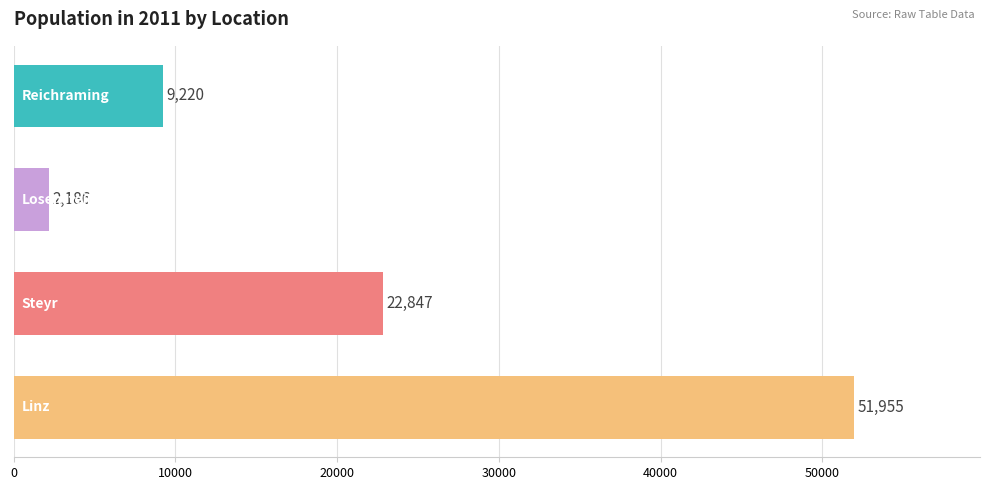

What is the maximum value shown in the chart?

51955